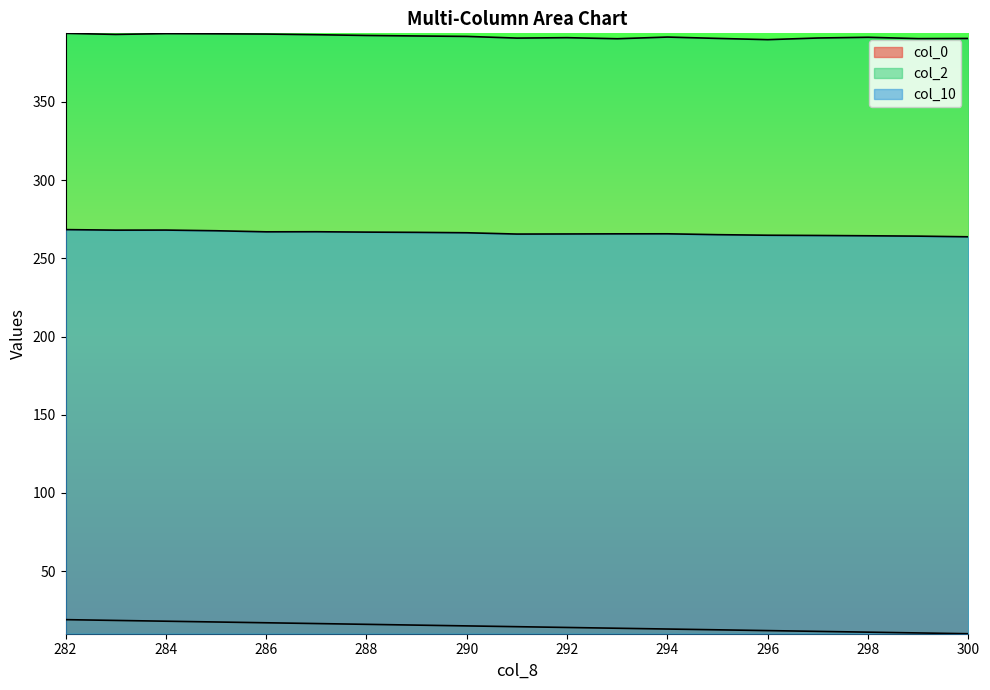

How many categories are shown in the chart?

19